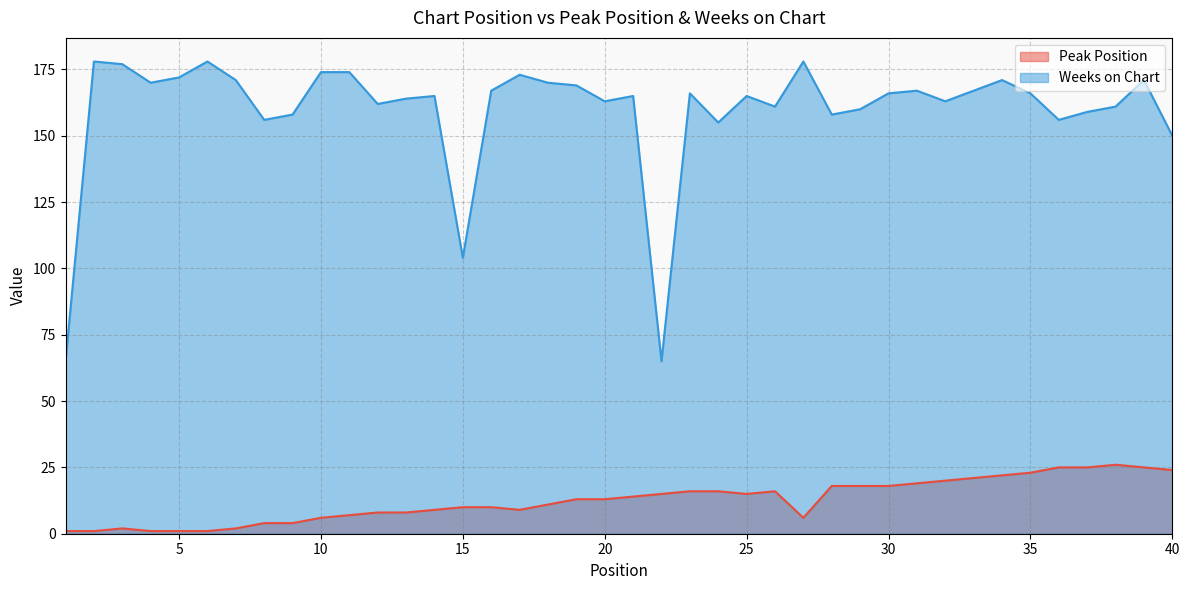

In Weeks on Chart, how many points are lower than both neighbors (excluding endpoints)?

11